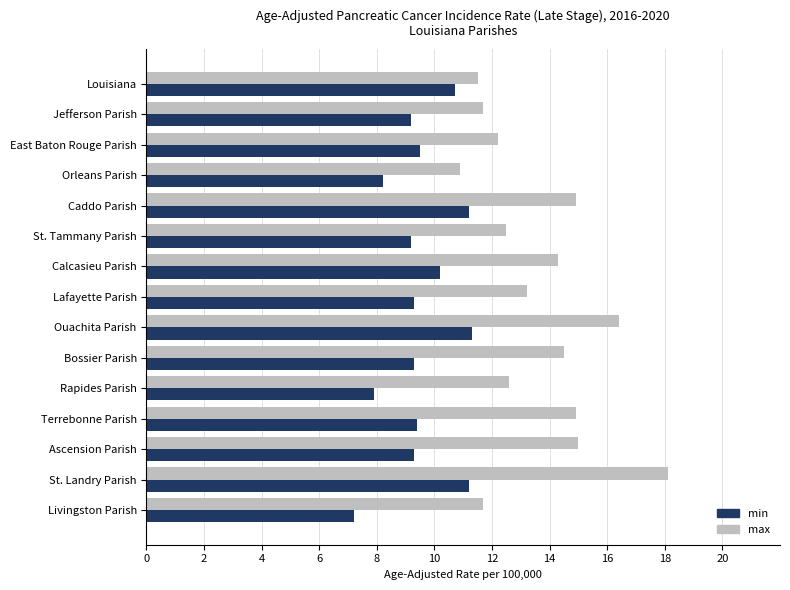

Is it true that max equals 3.2 at Livingston Parish?

False